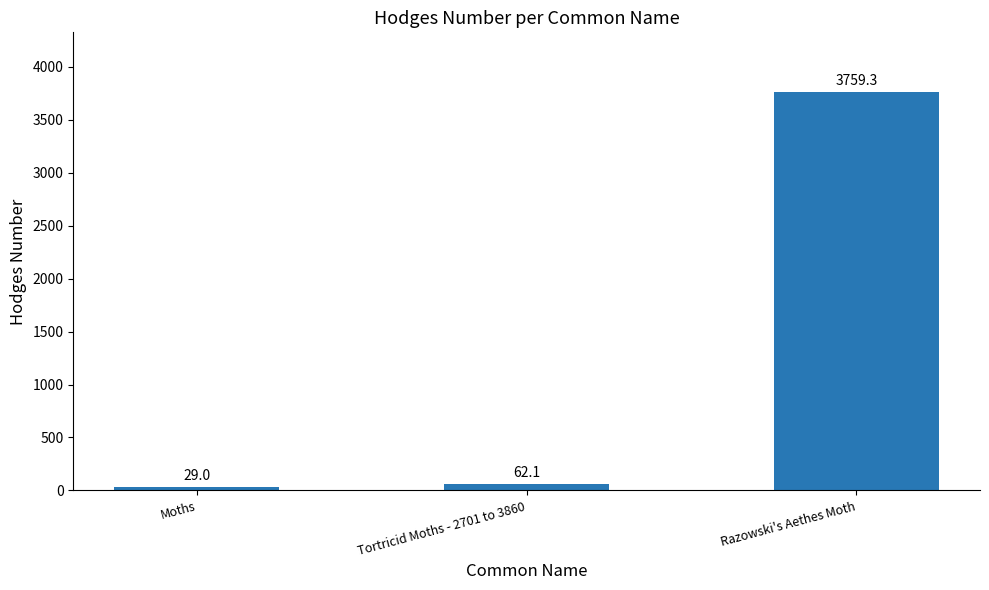

What is the difference between the maximum and minimum values?

3730.3